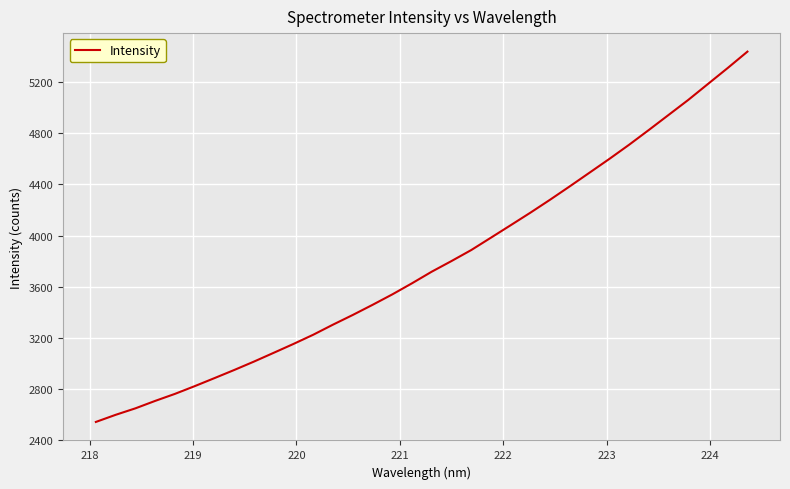

What is the difference between the maximum and minimum values?

2901.5